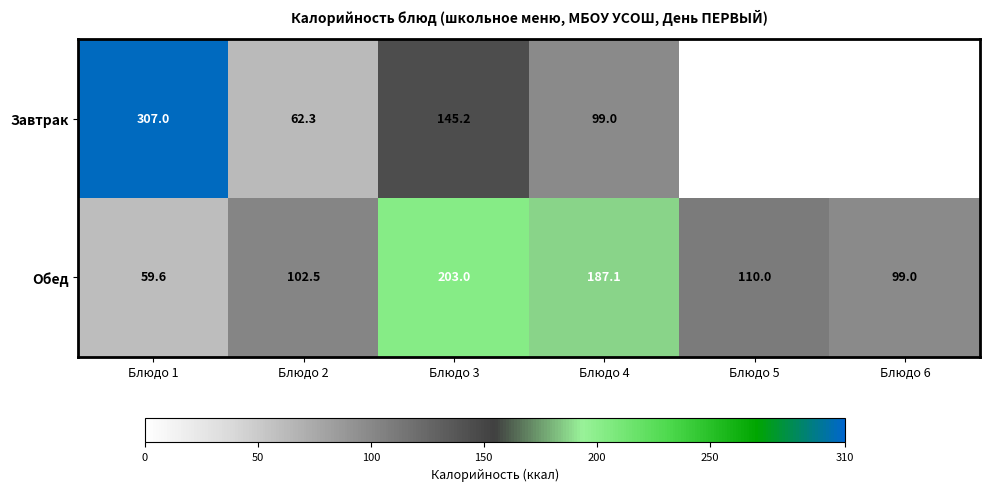

Read the Обед value at Блюдо 3.

203.0